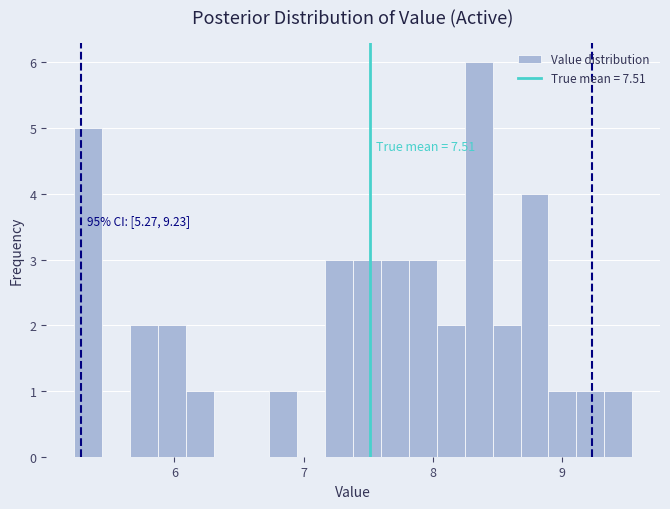

Read against the x-axis, roughly where is the centre of the tallest bar?

8.4